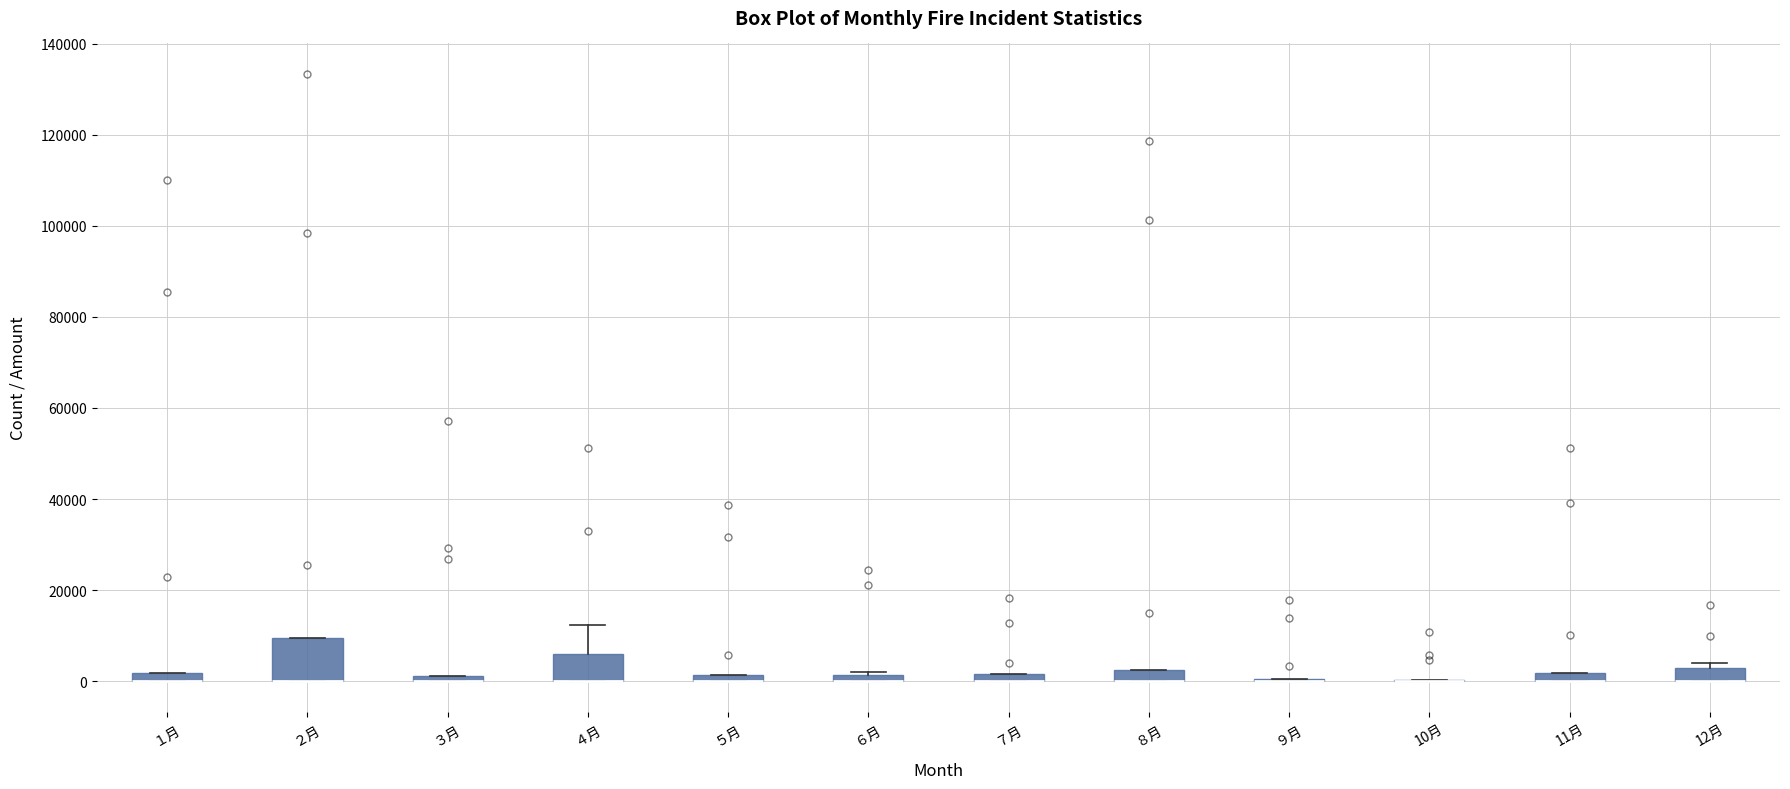

Where does the upper whisker of the box for ４月 end on the y-axis? The values are not printed on the chart, so give them approximately, as read against the axis.

12000